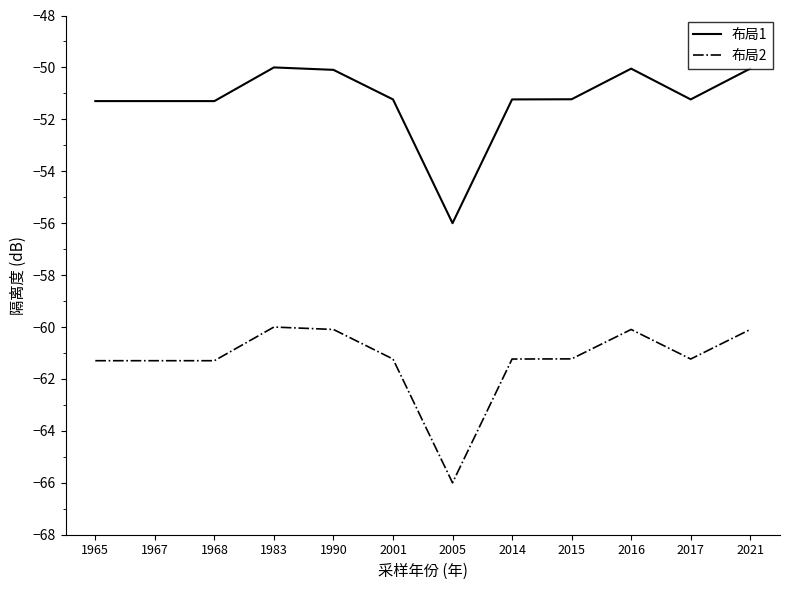

At 1968, list the series in order from smallest to largest.

布局2, 布局1